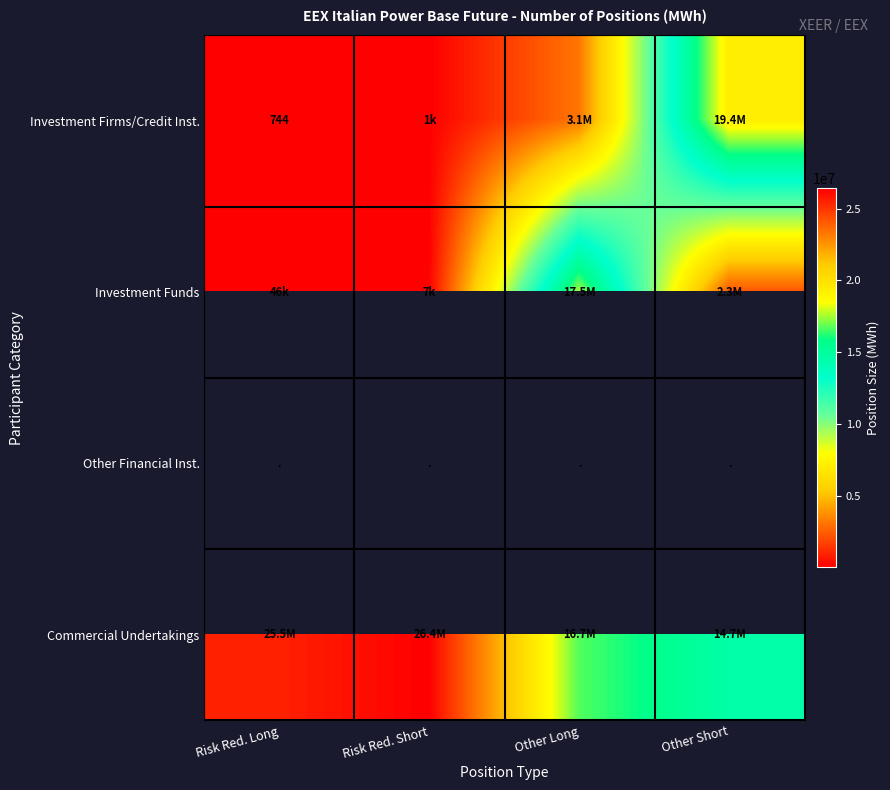

Which has a higher value, Risk Red. Long or Risk Red. Short?

Risk Red. Short